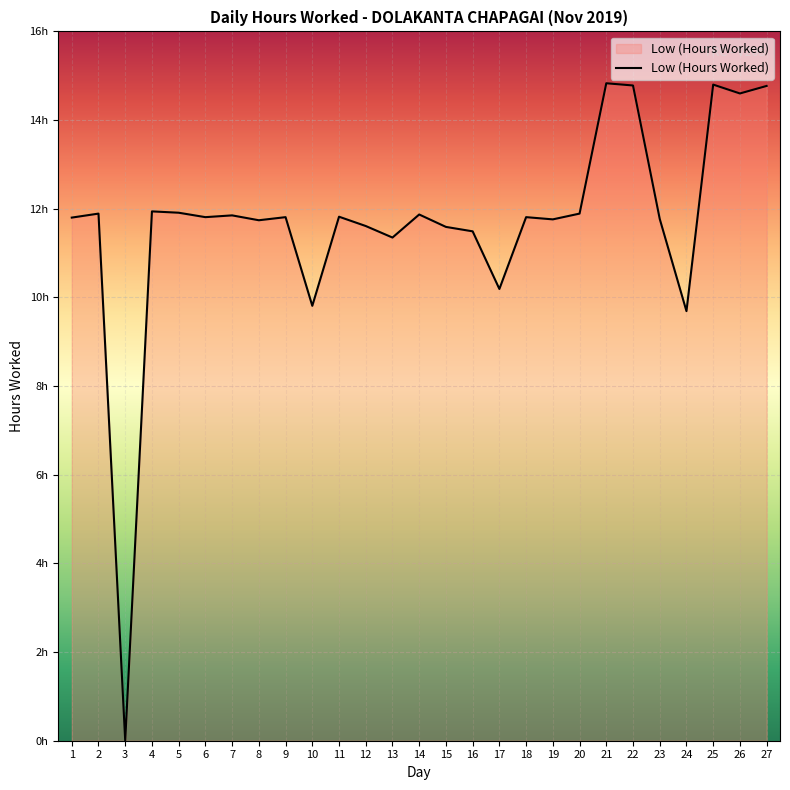

Is this an area chart (filled region under the line)?

Yes